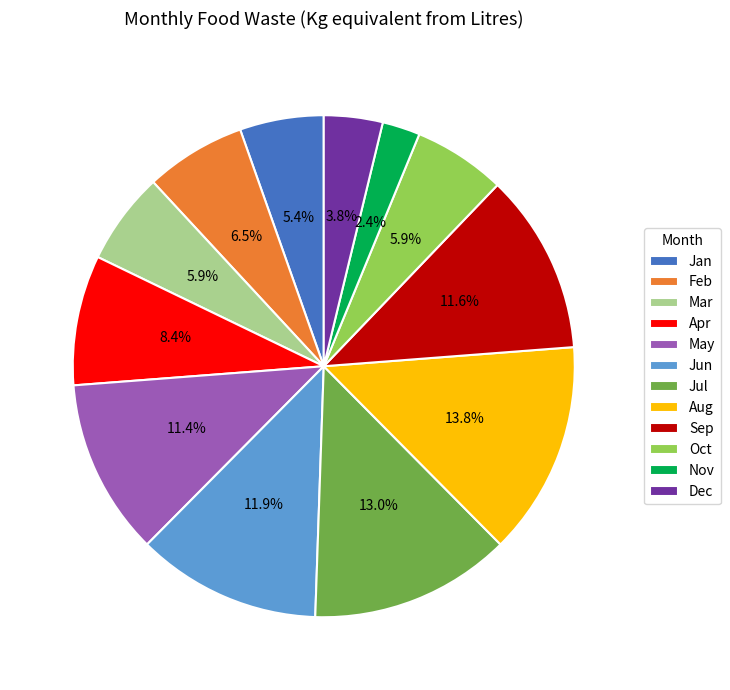

What is the smallest slice in the pie chart?

Nov